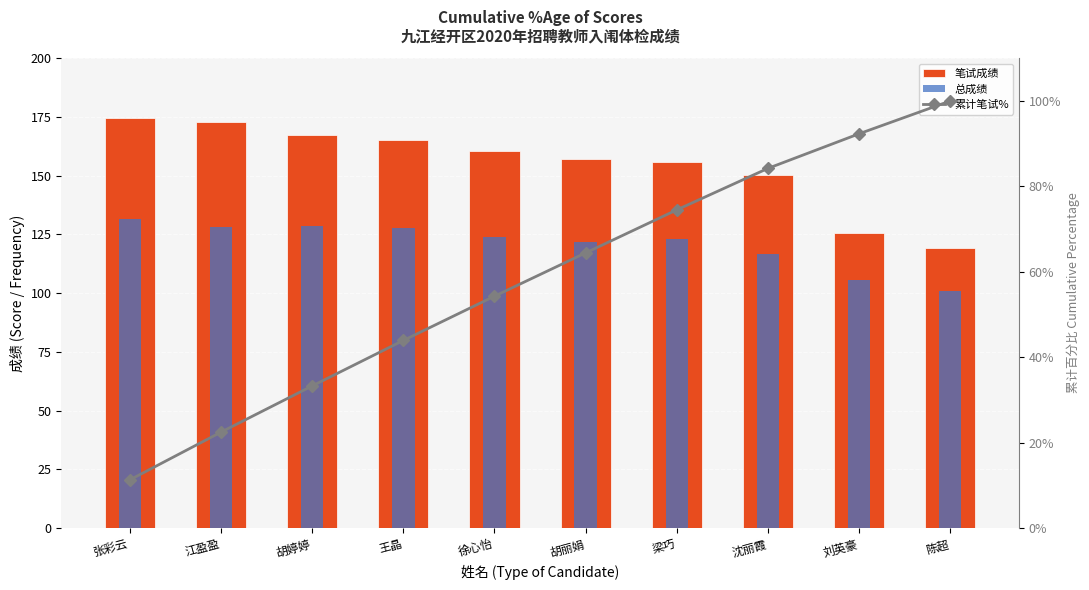

Reading right to left, what are all the values shown in this chart?

笔试成绩: 119.0	125.5	150.5	156.0	157.0	160.5	165.0	167.5	173.0	174.5
总成绩: 100.9	105.7	116.9	123.0	121.8	123.9	127.5	128.4	128.1	131.6
累计笔试%: 100.0	92.3	84.2	74.5	64.4	54.3	43.9	33.3	22.4	11.3